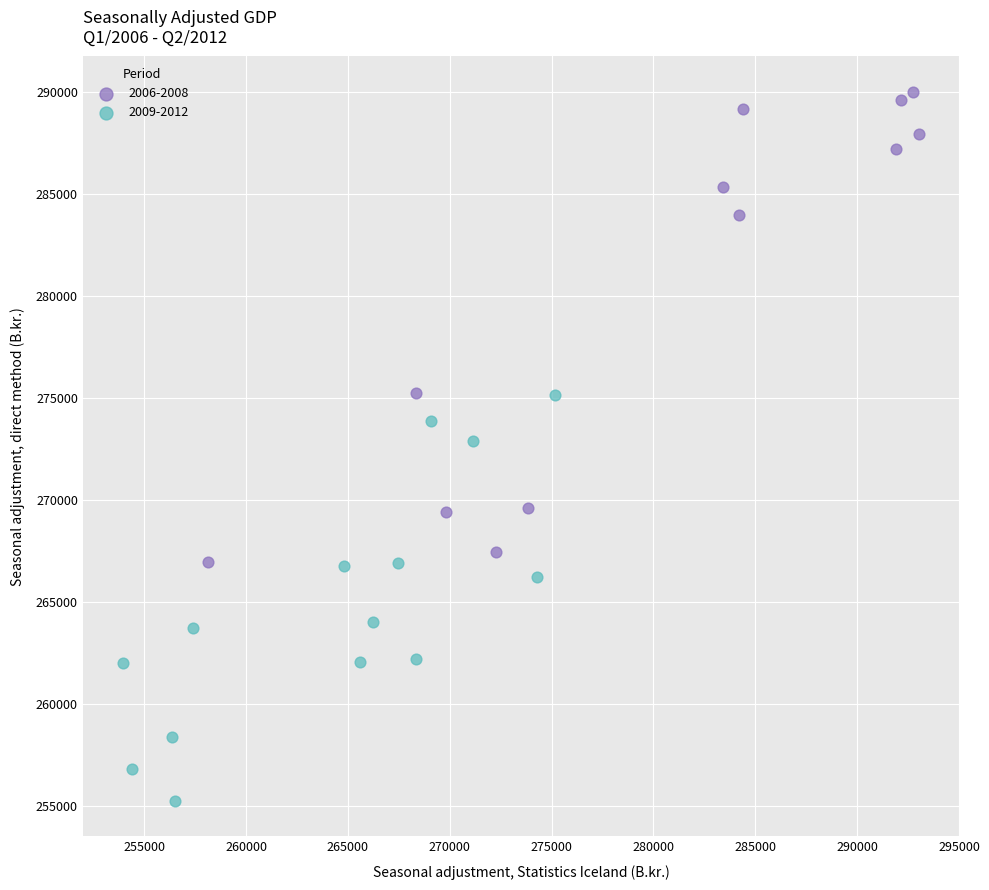

Which series contains the lowest Y value?

2009-2012